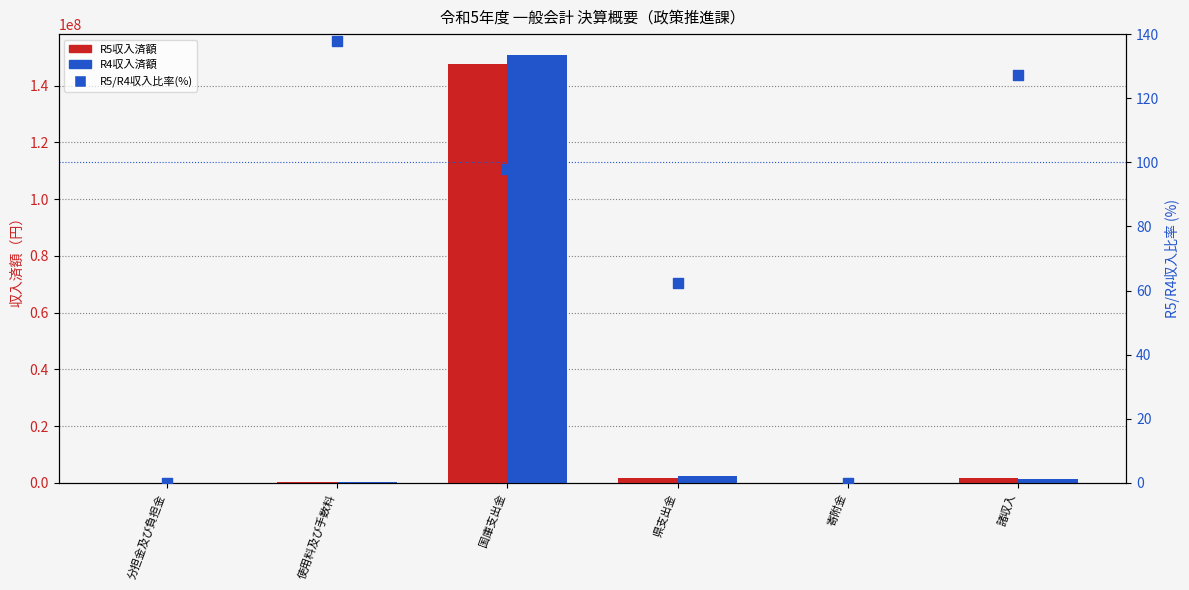

Which series has the largest total across all categories?

R4収入済額